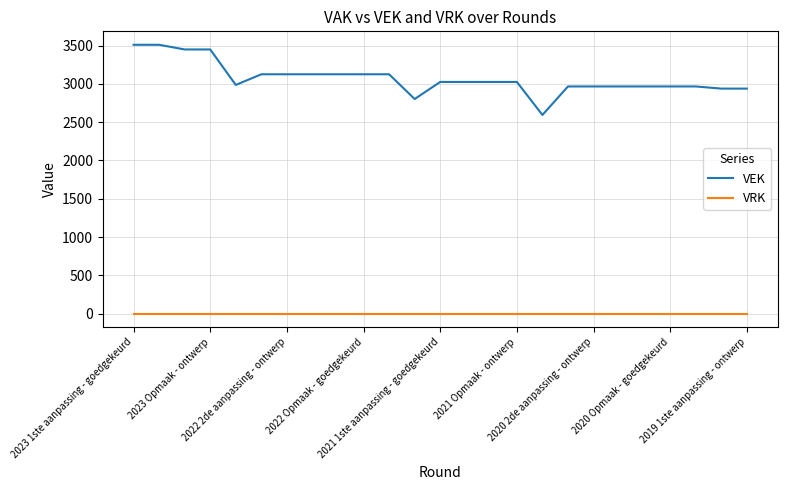

True or false: VRK and VEK intersect in this chart.

False